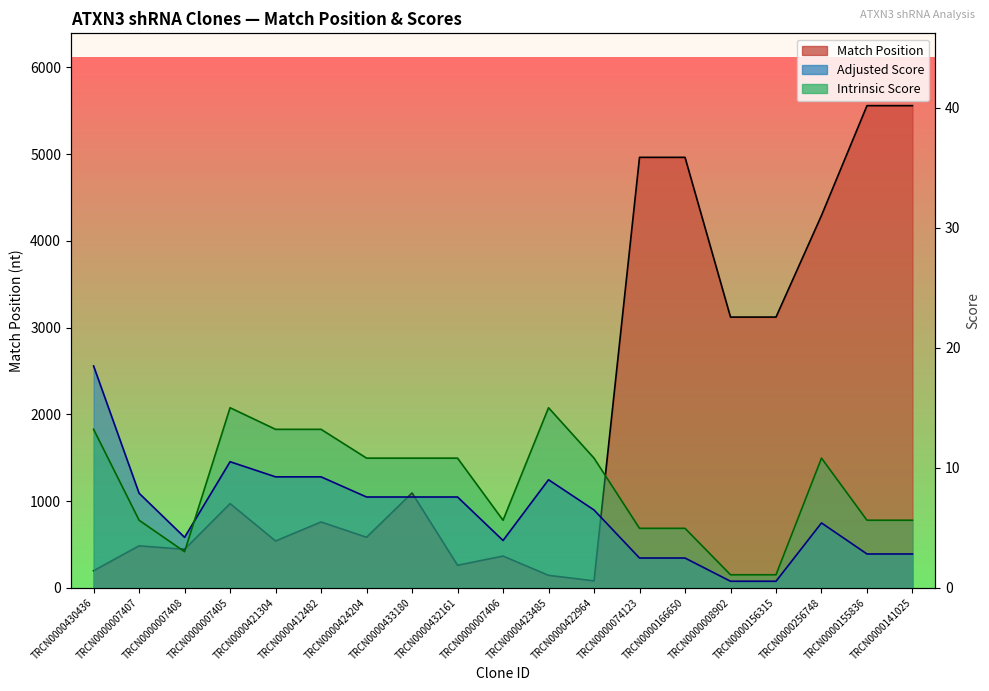

What is the value of the Intrinsic Score point at the 5th from the left?

13.2